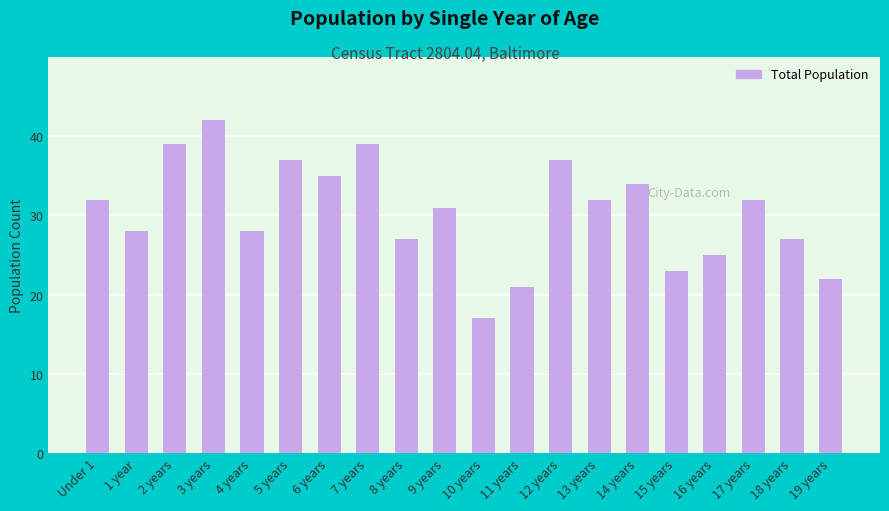

Reading left to right, list all the values displayed in this chart.

Under 1=32	1 year=28	2 years=39	3 years=42	4 years=28	5 years=37	6 years=35	7 years=39	8 years=27	9 years=31	10 years=17	11 years=21	12 years=37	13 years=32	14 years=34	15 years=23	16 years=25	17 years=32	18 years=27	19 years=22